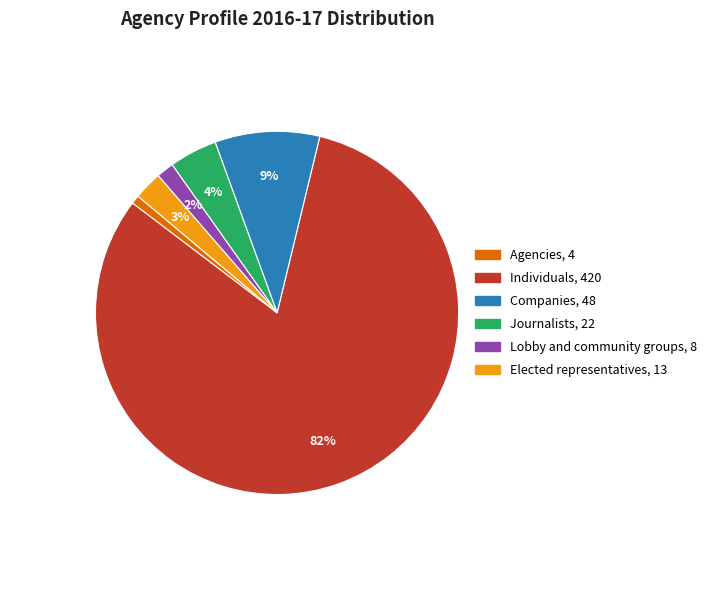

Do Journalists and Lobby and community groups together represent more than half of the pie?

No